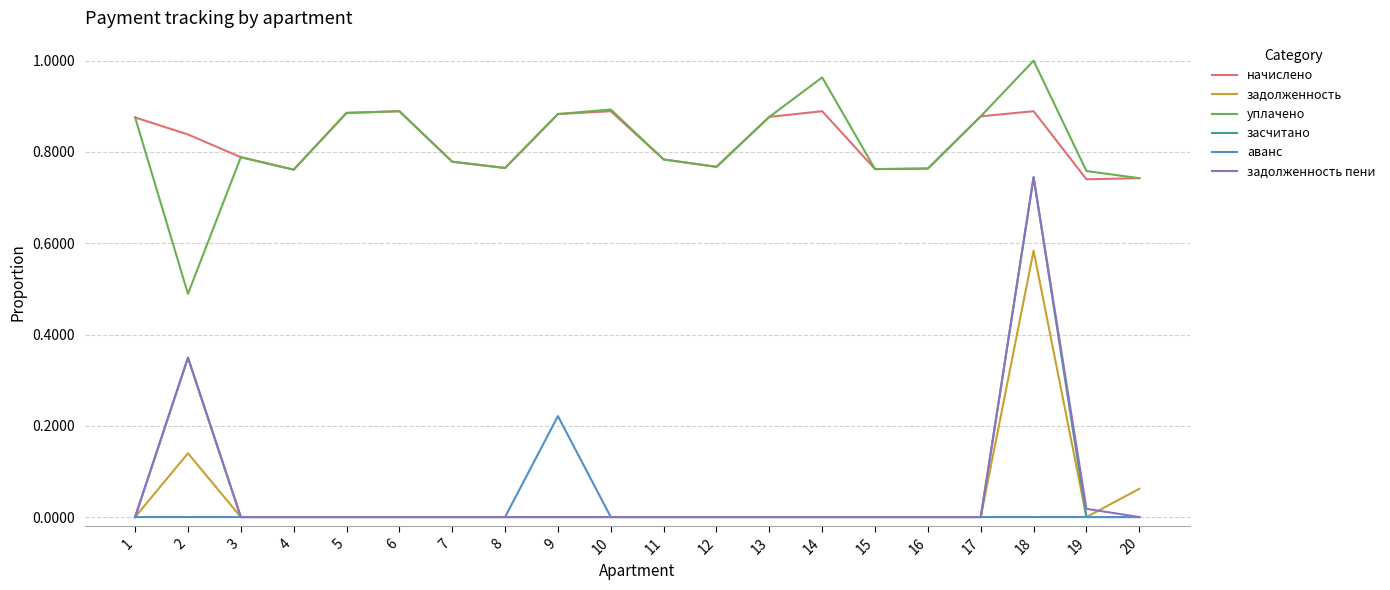

At how many categories does at least one series exceed 0?

20